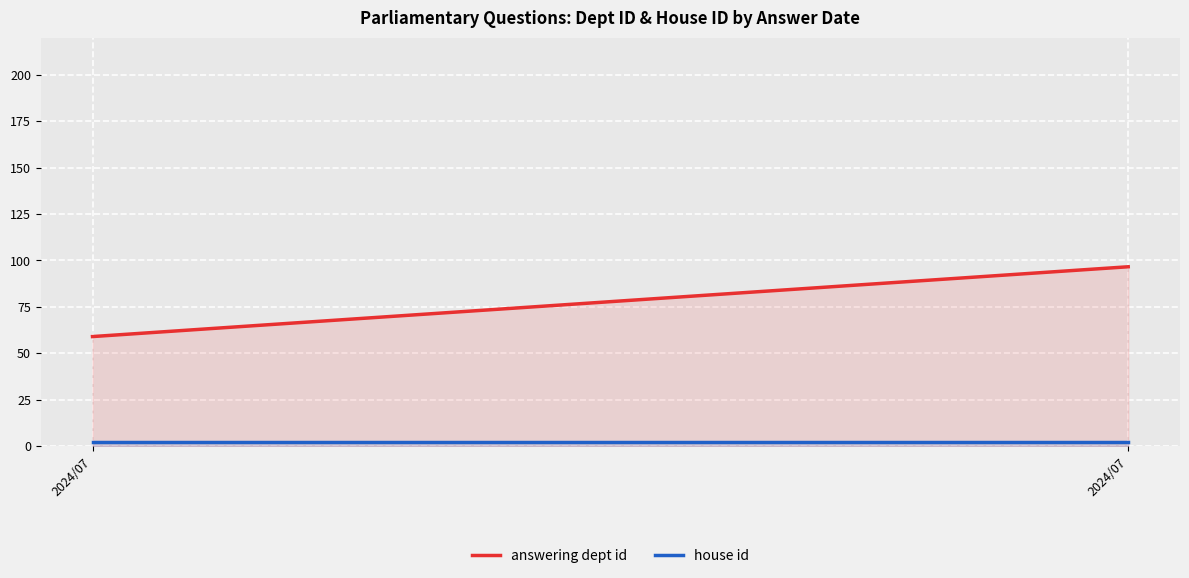

What is the highest value of the answering dept id series?

96.6